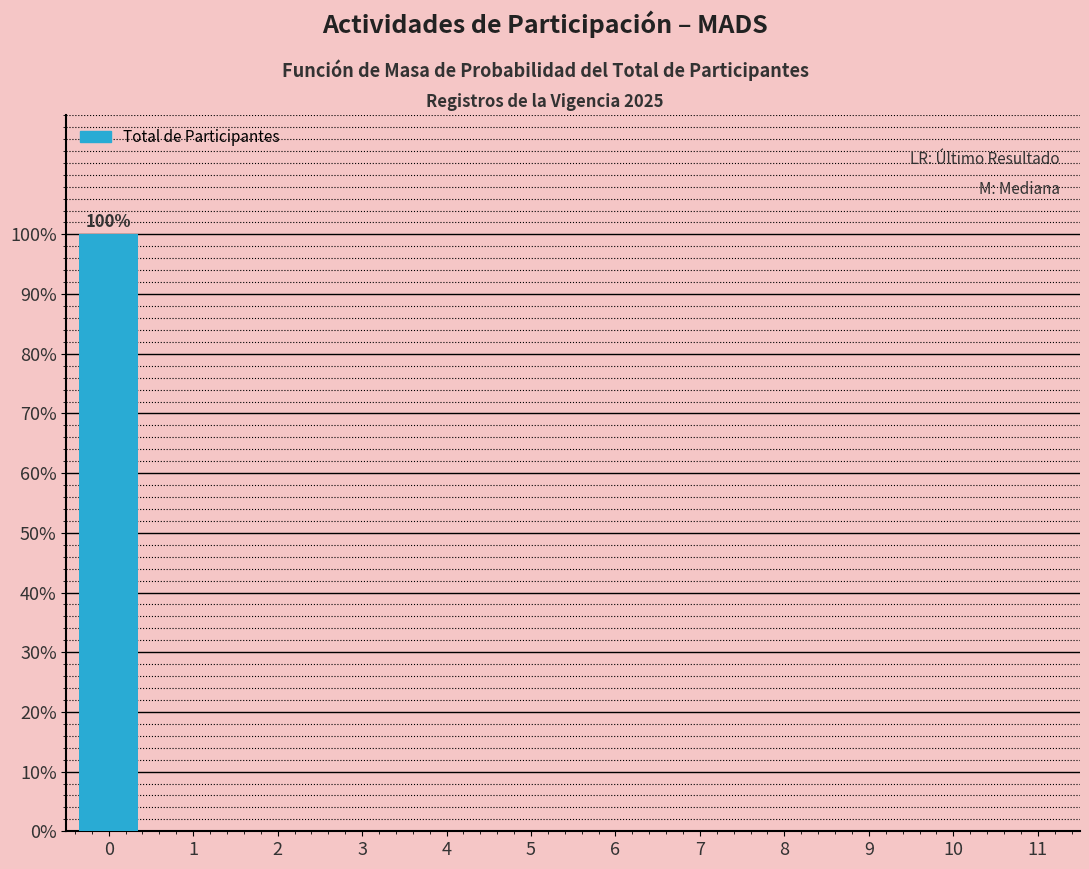

Reading left to right, extract all data points from this chart.

0=100	1=0	2=0	3=0	4=0	5=0	6=0	7=0	8=0	9=0	10=0	11=0